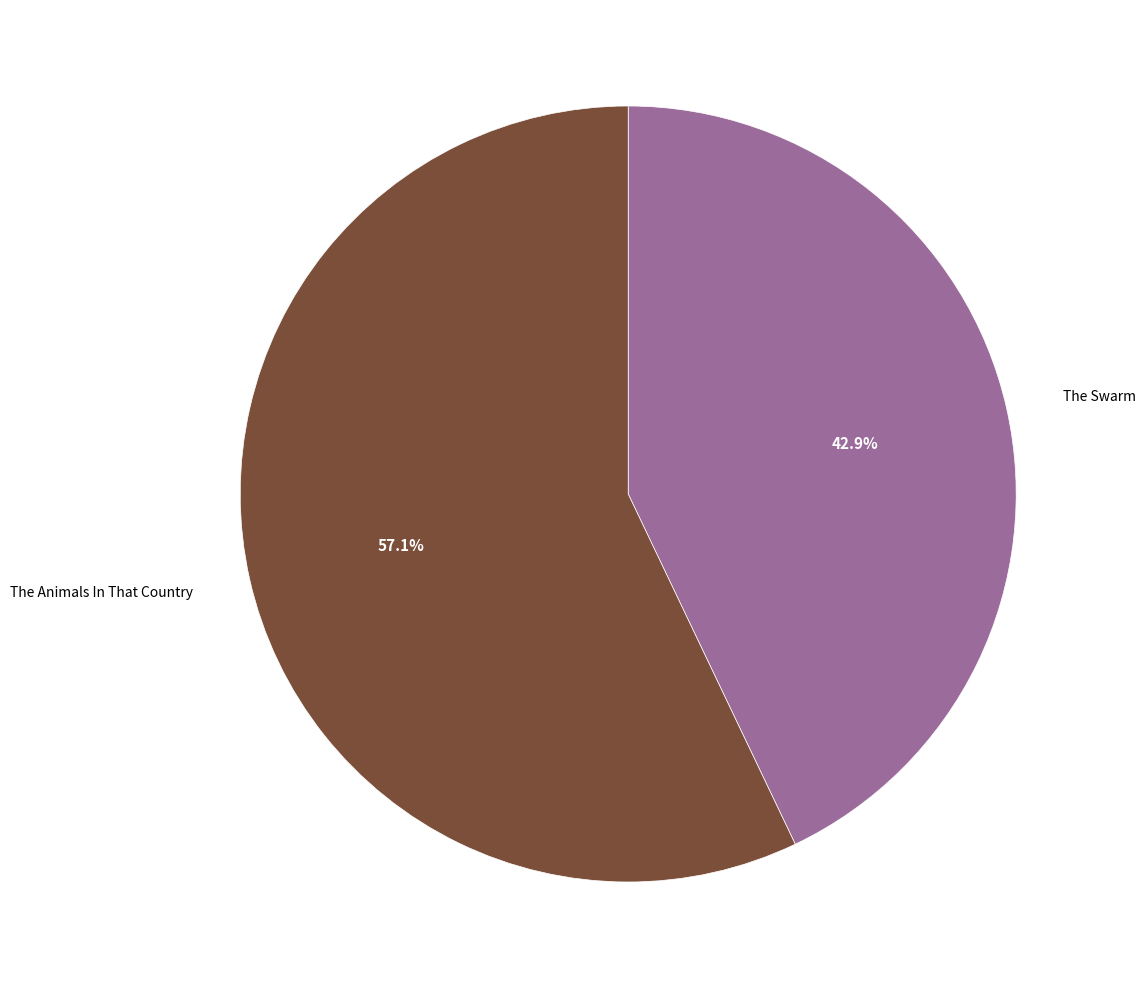

Which slice is the smallest?

The Swarm